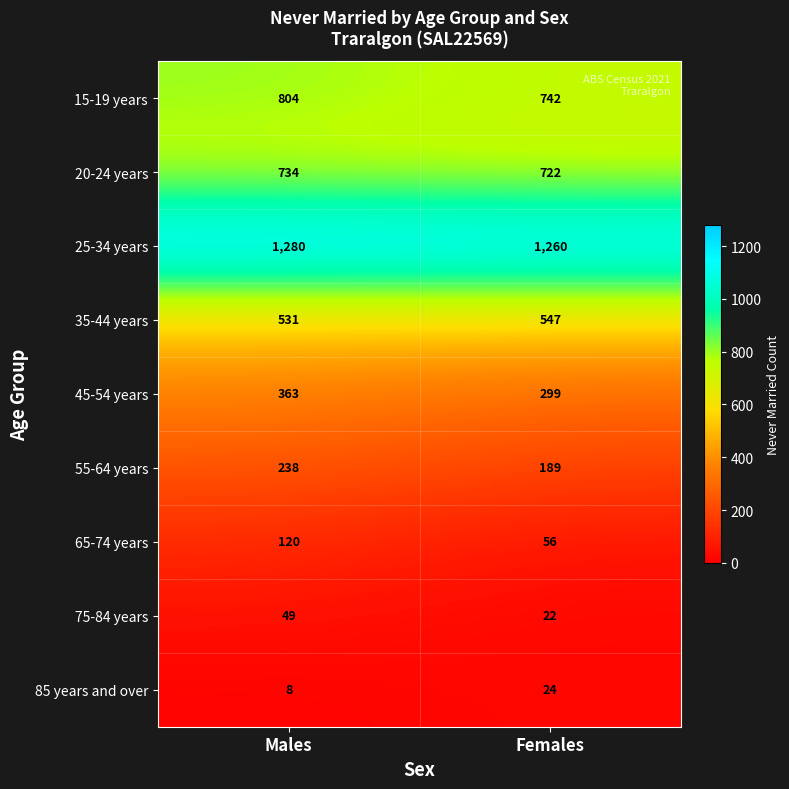

Which category has the highest value across all series?

Males